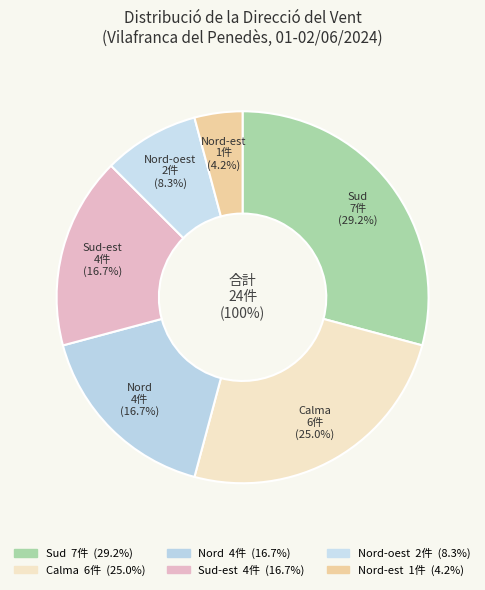

Is there a majority slice in this chart?

No